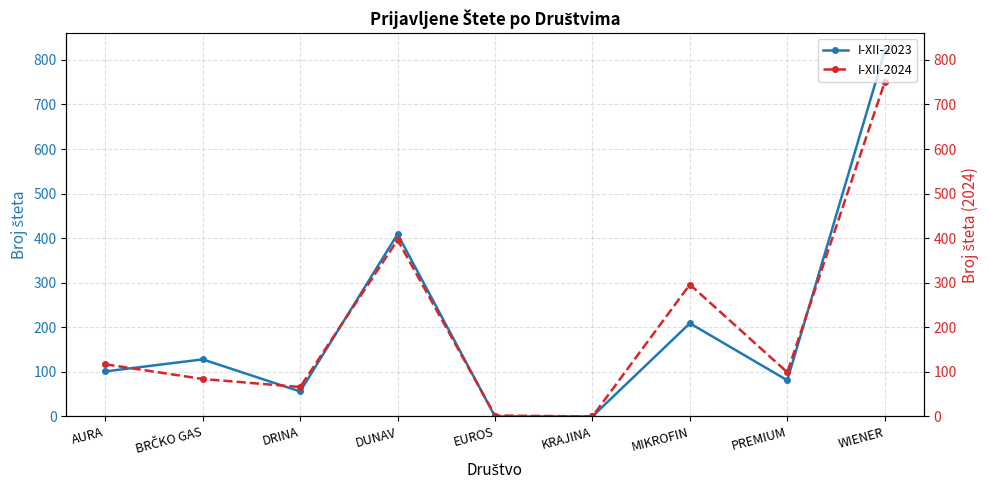

True or false: I-XII-2024 has a value of 484 at MIKROFIN.

False